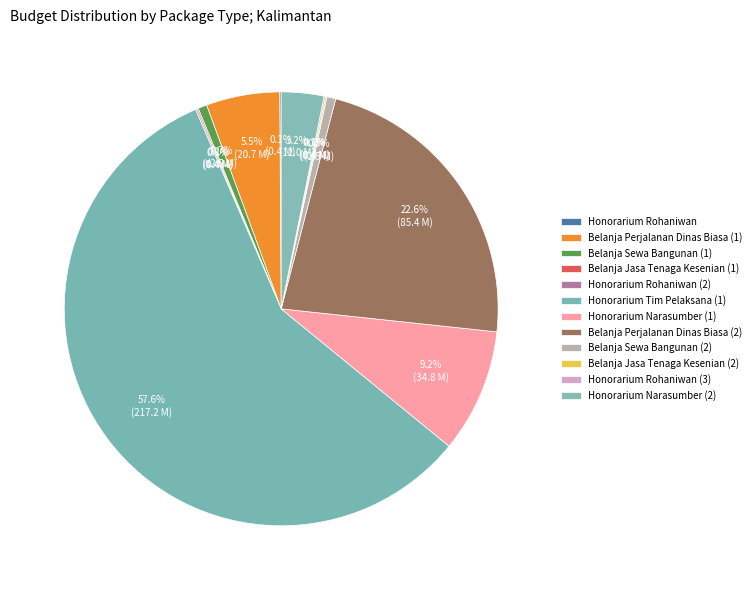

What is the ratio of the value at Honorarium Narasumber (2) to the value at Belanja Jasa Tenaga Kesenian (1)?

29.9